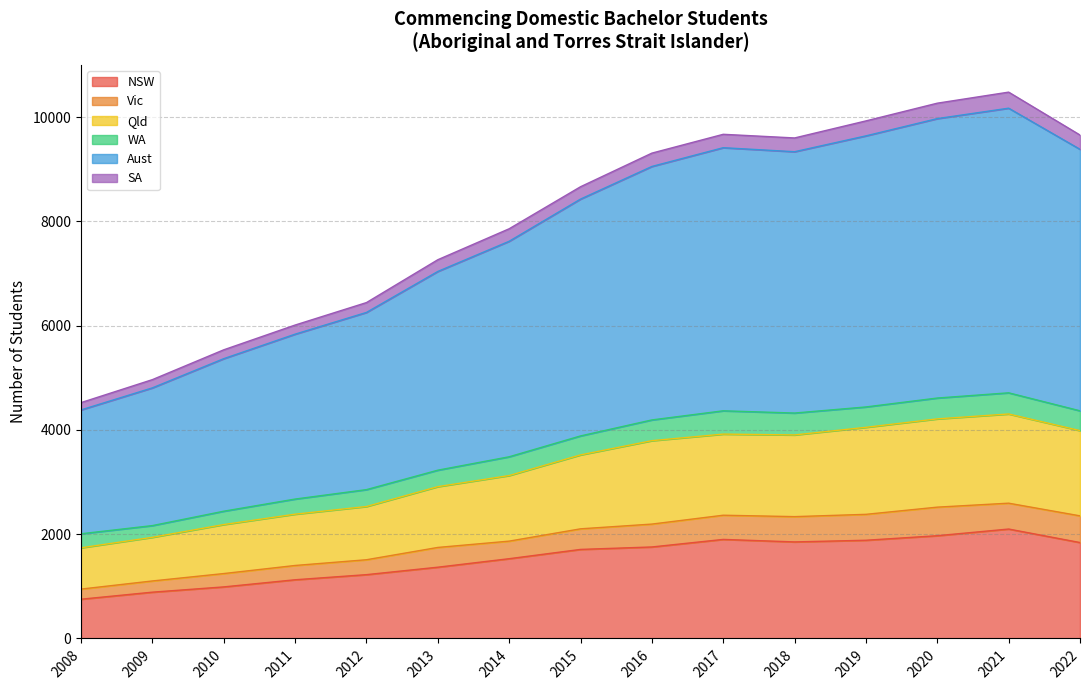

Which series has the largest range (max minus min)?

Aust